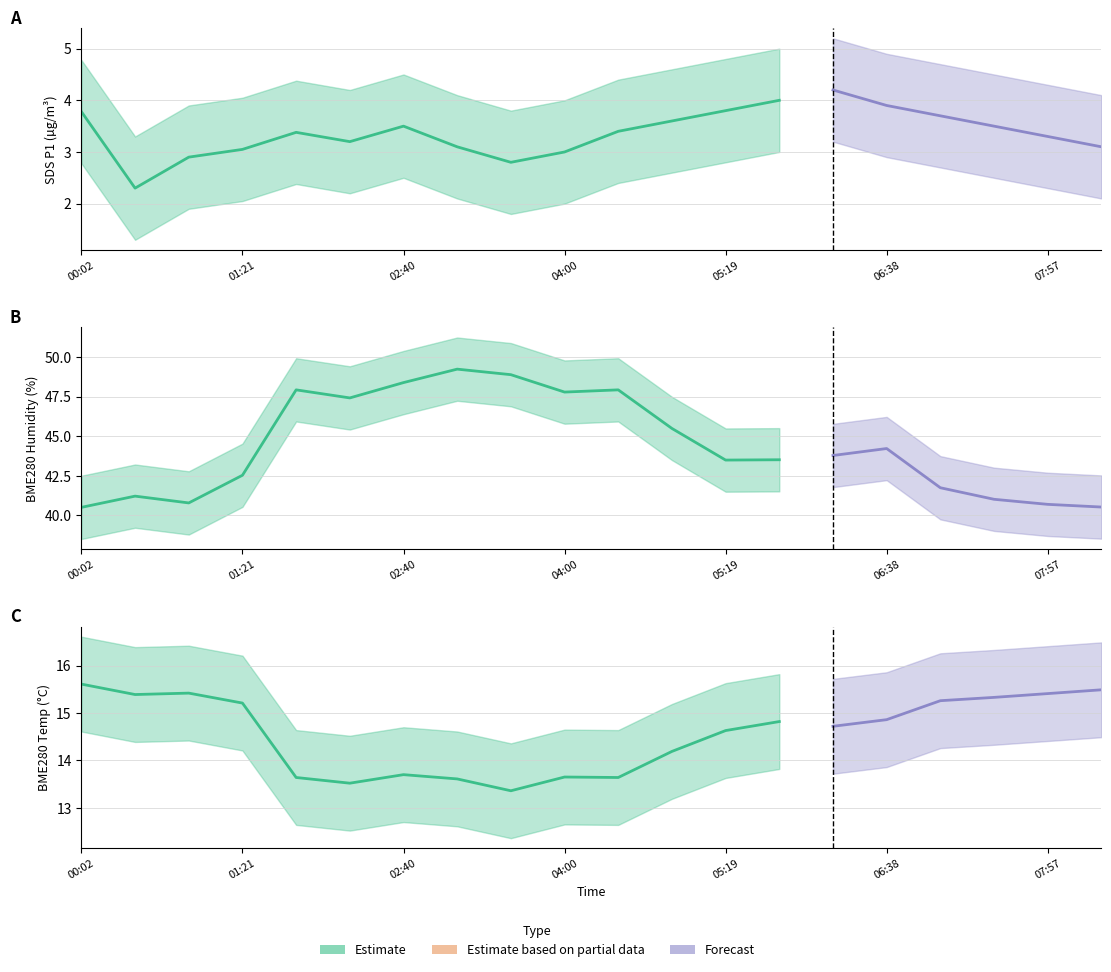

Does the chart have visible grid lines?

Yes